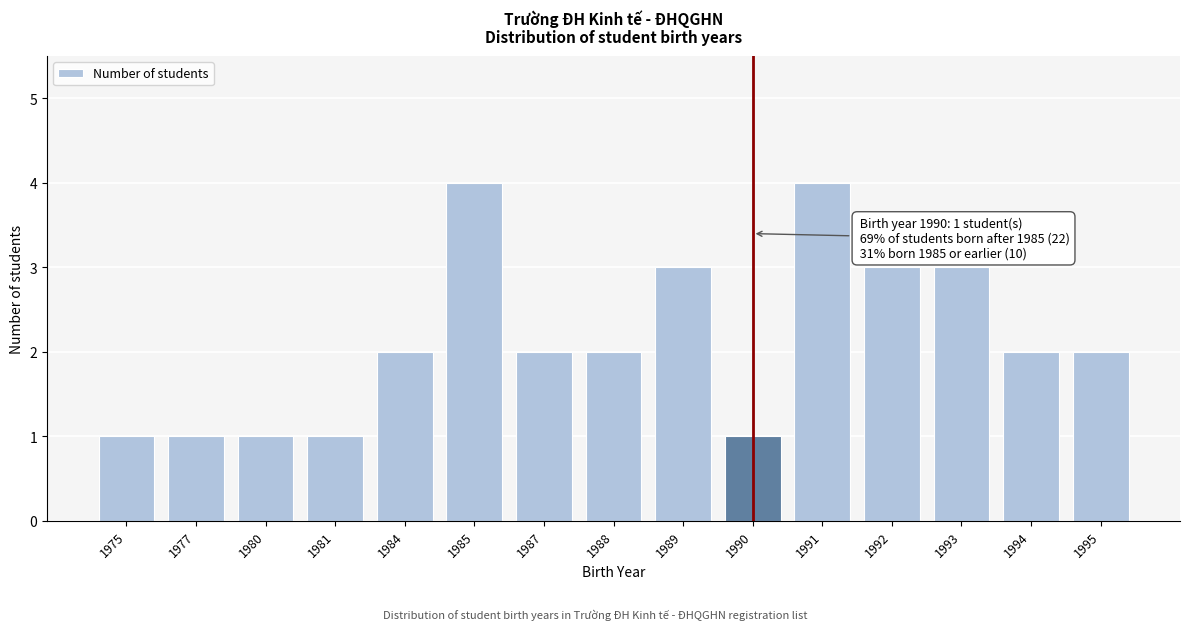

Reading left to right, extract all data points from this chart.

1	1	1	1	2	4	2	2	3	1	4	3	3	2	2